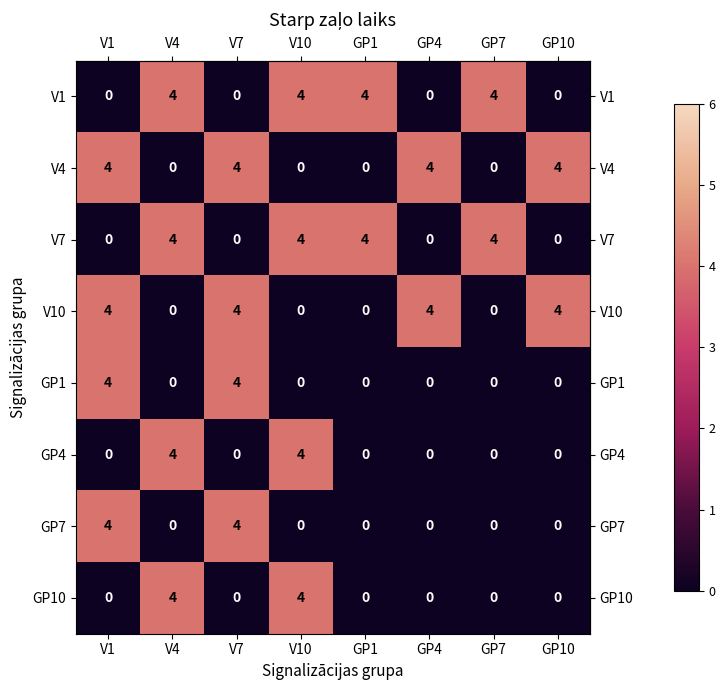

What is the approximate value of V1 at GP1?

4